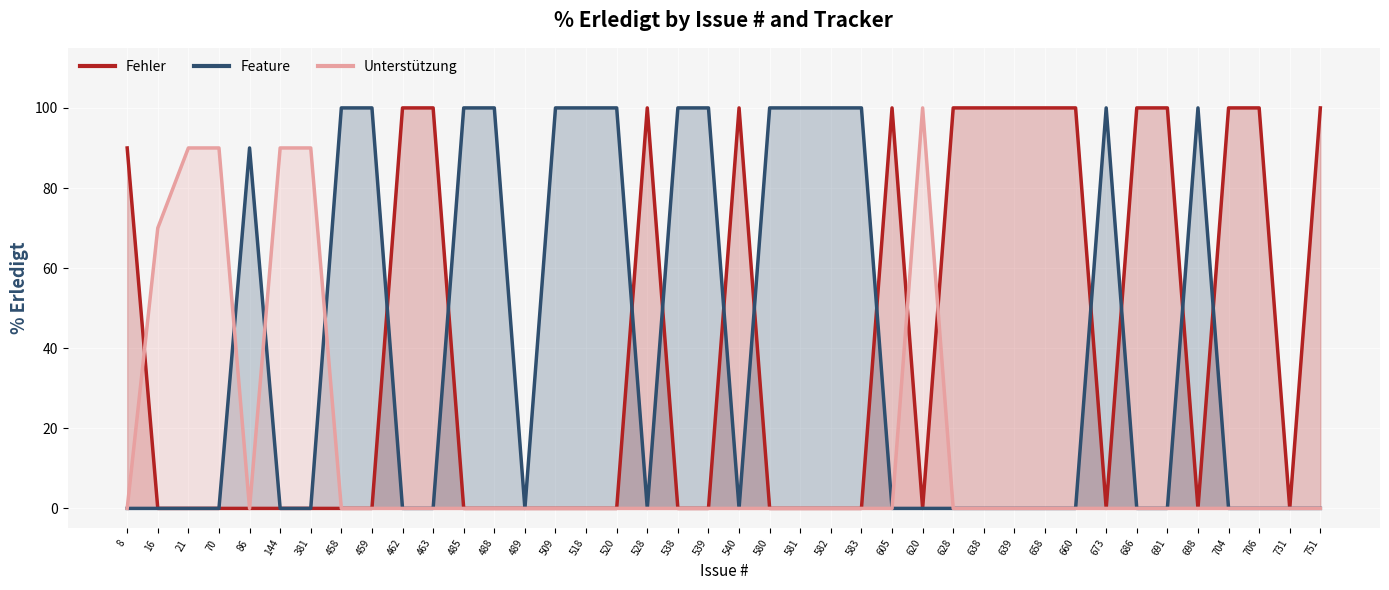

Which series has the largest range (max minus min)?

Fehler